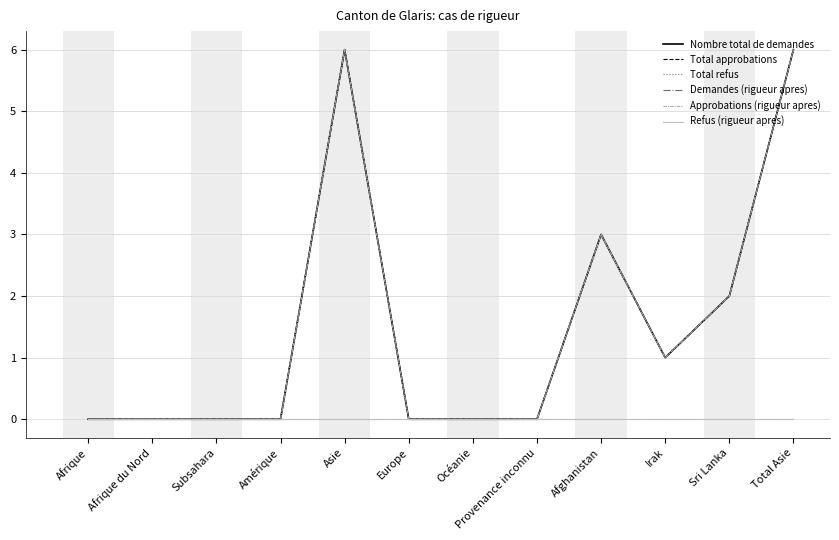

What is the label of the 11th point from the right?

Afrique du Nord